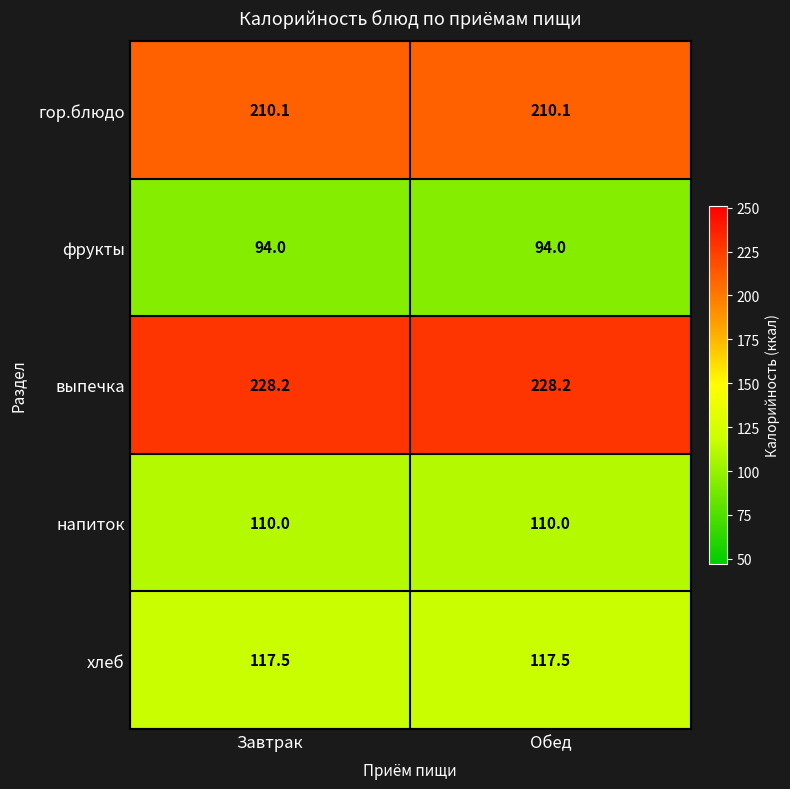

What is the difference between the highest and lowest values at Обед?

134.2